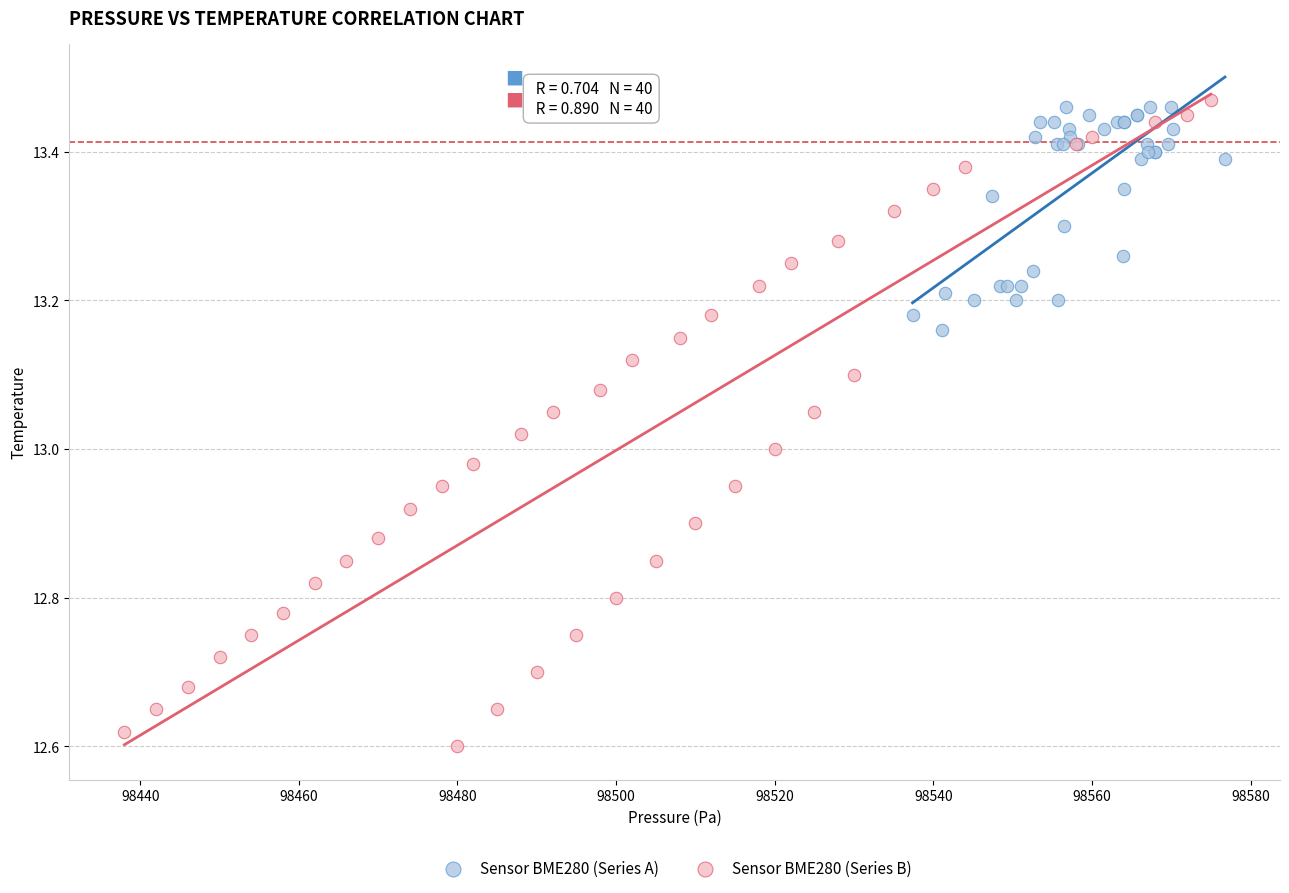

Which series has the widest spread of Y values?

Sensor BME280 (Series B)